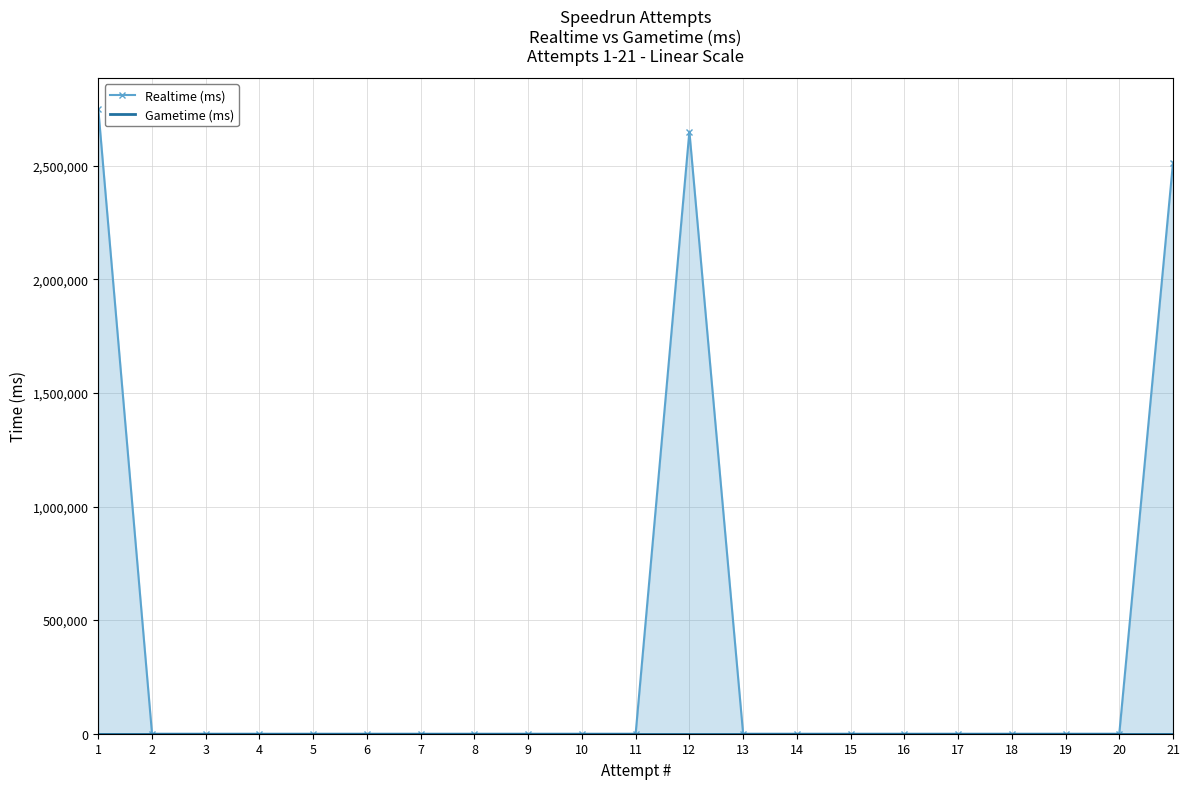

At which label is Gametime (ms) closest to 0?

1